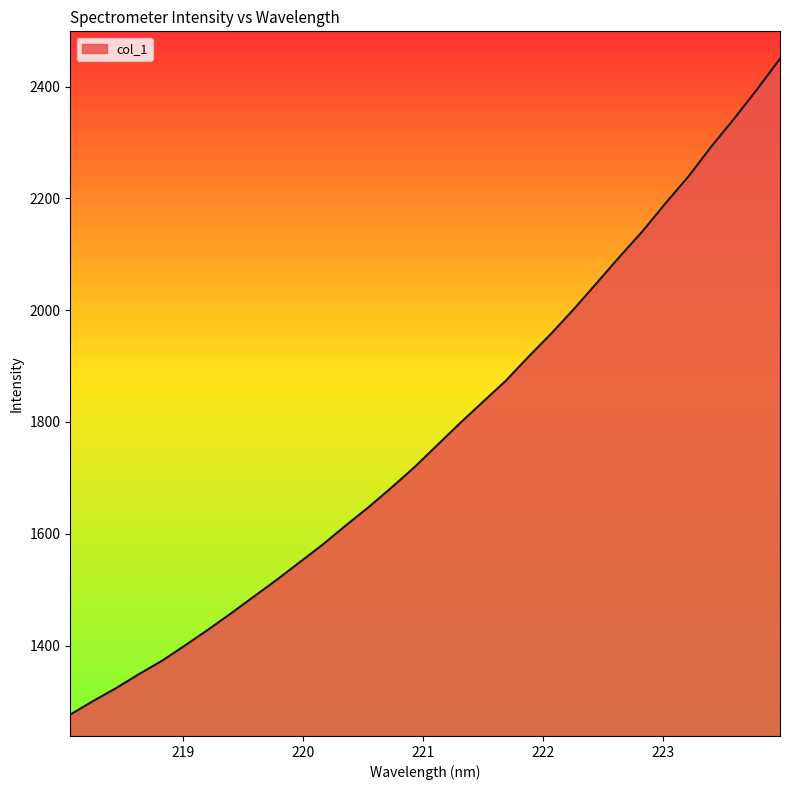

What is the minimum value shown in the chart?

1276.5